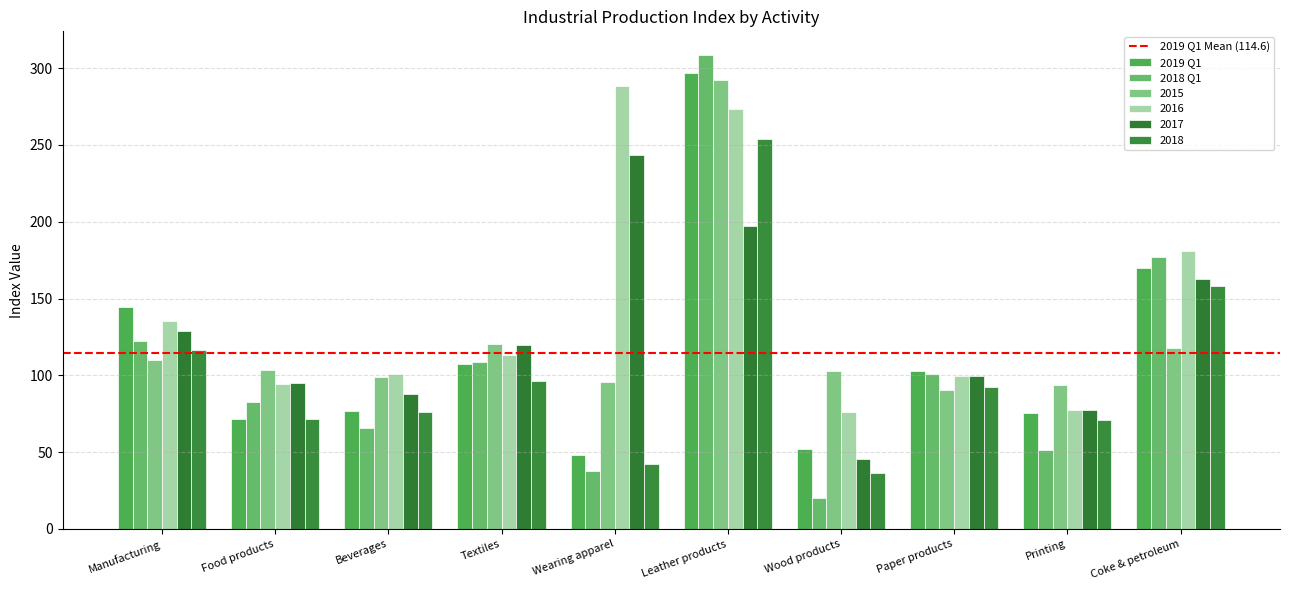

Reading left to right, transcribe all the data shown in this chart.

2019 Q1: Manufacturing=144.4	Food products=71.9	Beverages=76.8	Textiles=107.6	Wearing apparel=48.3	Leather products=297.1	Wood products=51.8	Paper products=103.1	Printing=75.6	Coke & petroleum=169.7
2018 Q1: Manufacturing=122.3	Food products=82.3	Beverages=65.6	Textiles=108.6	Wearing apparel=37.8	Leather products=308.6	Wood products=19.9	Paper products=100.6	Printing=51.1	Coke & petroleum=177.4
2015: Manufacturing=110.0	Food products=103.3	Beverages=98.7	Textiles=120.6	Wearing apparel=95.9	Leather products=292.5	Wood products=102.6	Paper products=90.6	Printing=93.8	Coke & petroleum=118.1
2016: Manufacturing=135.7	Food products=94.6	Beverages=101.0	Textiles=113.2	Wearing apparel=288.7	Leather products=273.1	Wood products=76.4	Paper products=99.6	Printing=77.2	Coke & petroleum=180.7
2017: Manufacturing=128.9	Food products=94.8	Beverages=87.8	Textiles=120.0	Wearing apparel=243.3	Leather products=197.2	Wood products=45.4	Paper products=99.8	Printing=77.4	Coke & petroleum=162.8
2018: Manufacturing=116.2	Food products=71.8	Beverages=76.0	Textiles=96.5	Wearing apparel=42.6	Leather products=253.6	Wood products=36.7	Paper products=92.4	Printing=70.9	Coke & petroleum=158.3